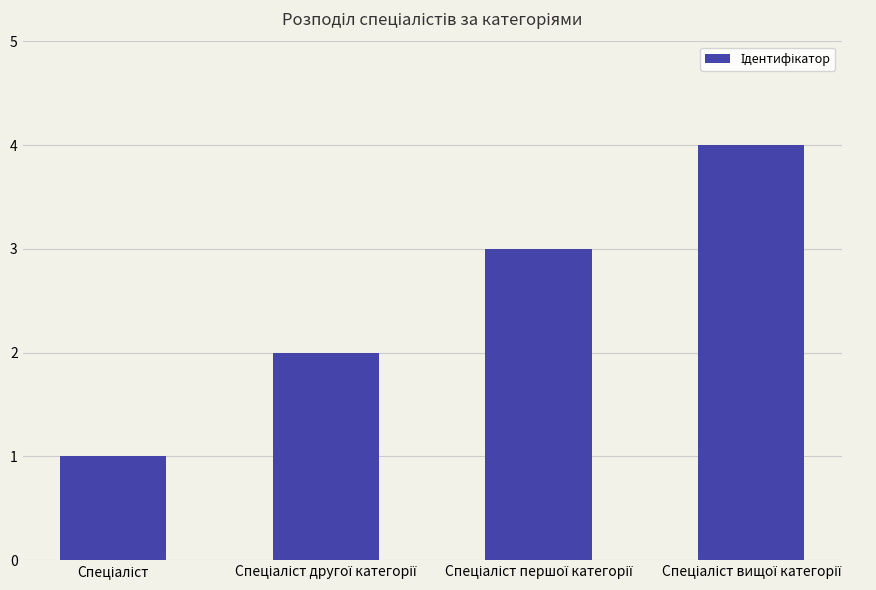

Reading left to right, what are all the values shown in this chart?

1	2	3	4